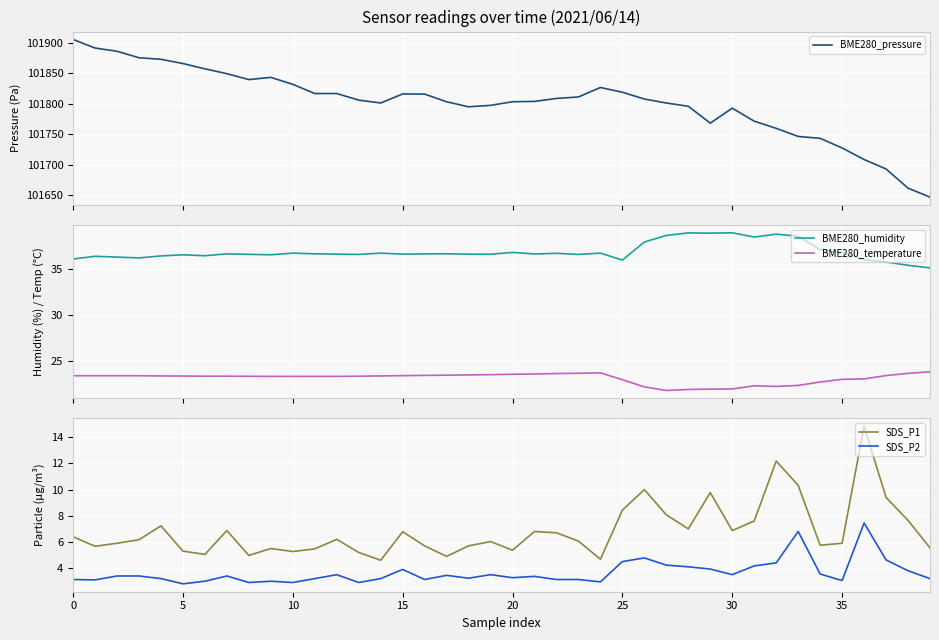

What is the minimum value for SDS_P1?

4.6